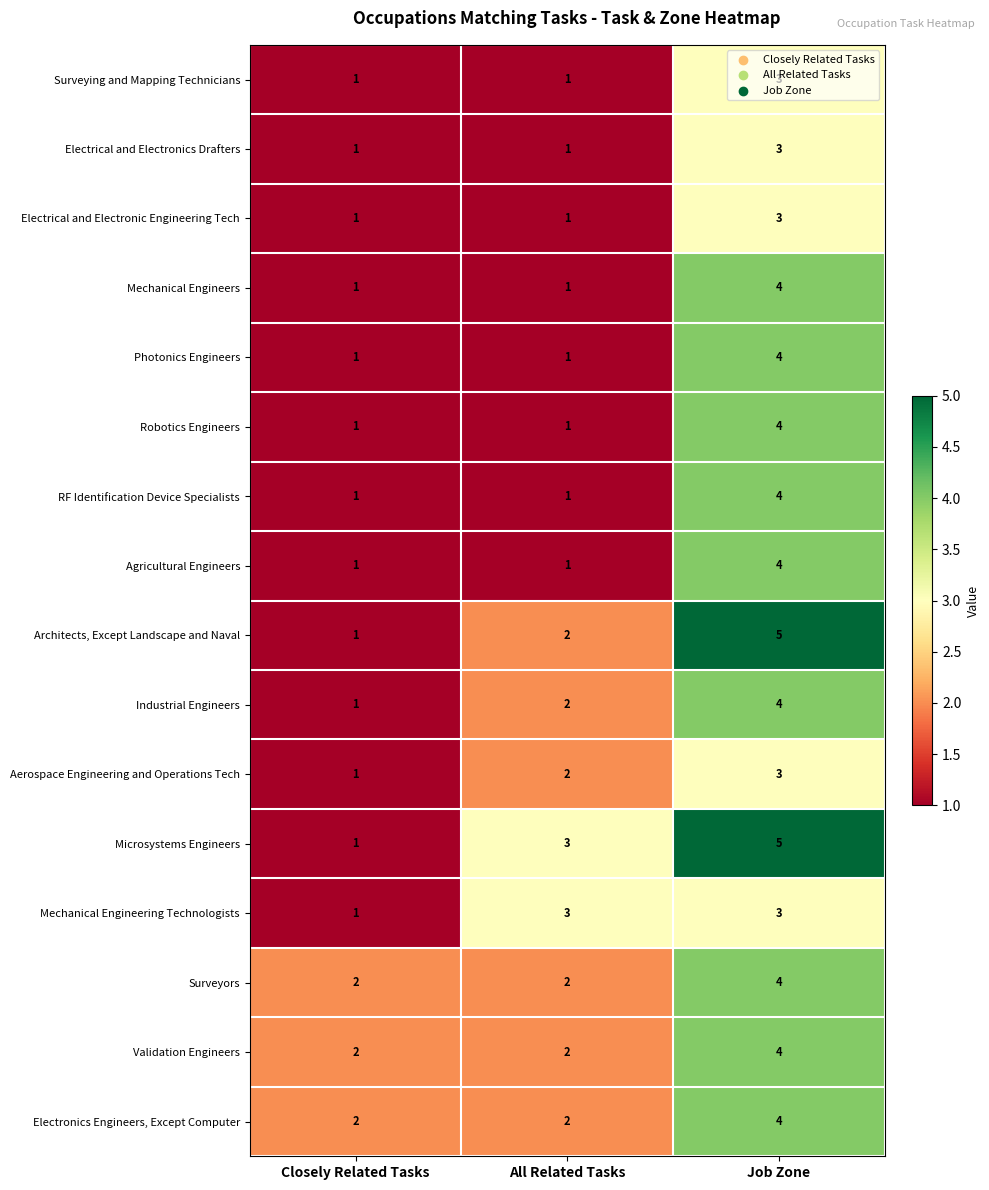

What is the difference between the highest and lowest values at All Related Tasks?

2